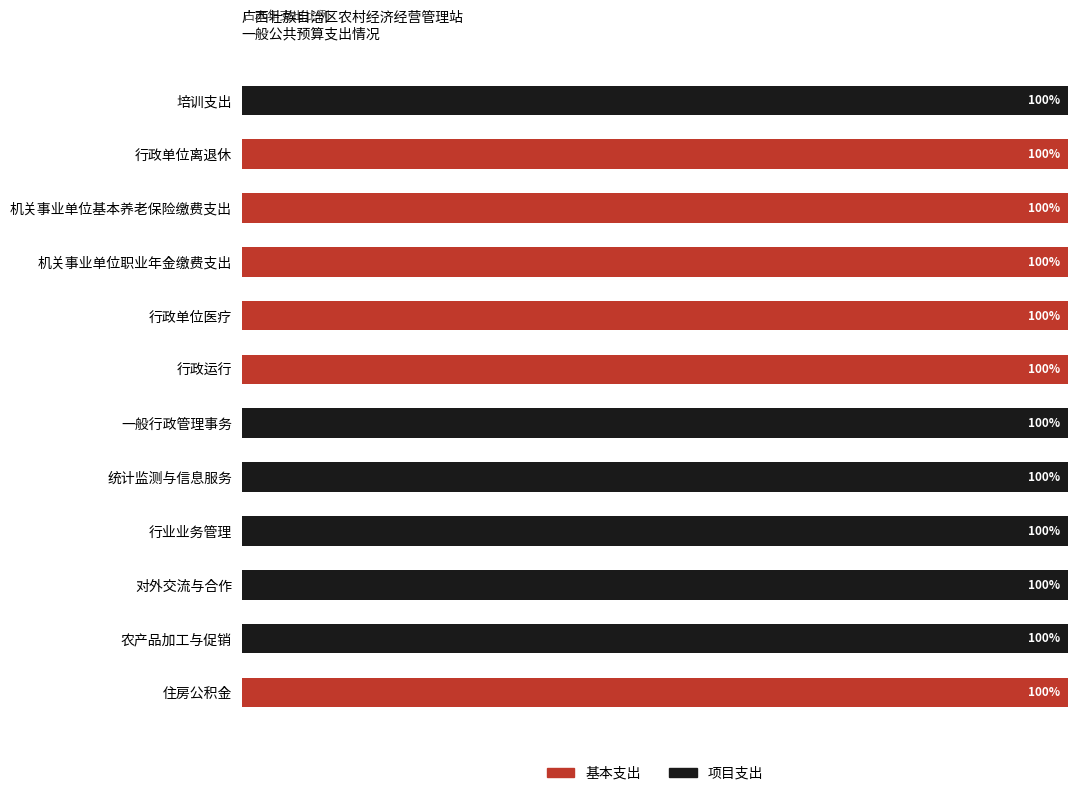

What are all the series names shown in the legend?

基本支出, 项目支出